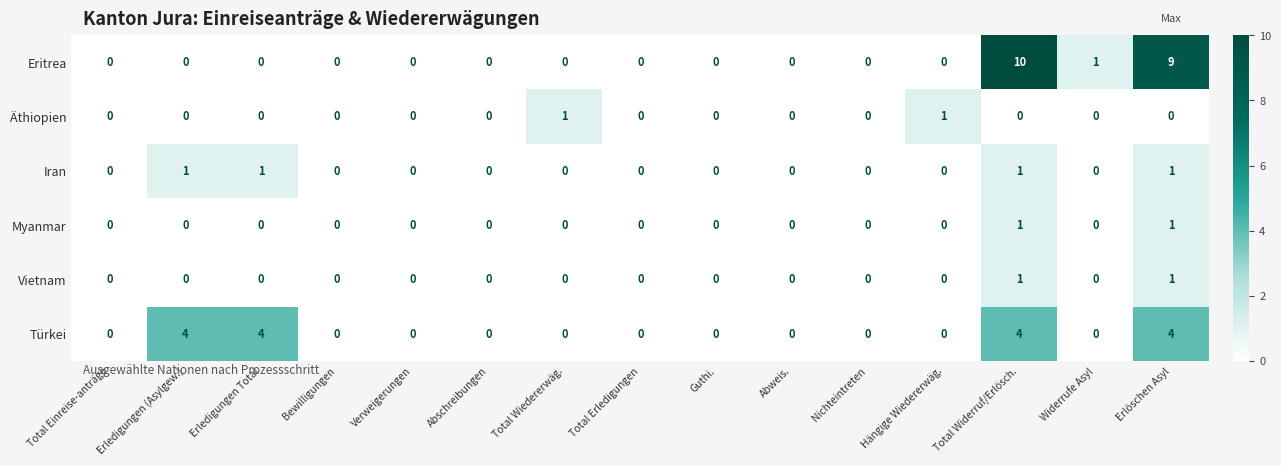

True or false: Türkei has a value of 6 at Erlöschen Asyl.

False